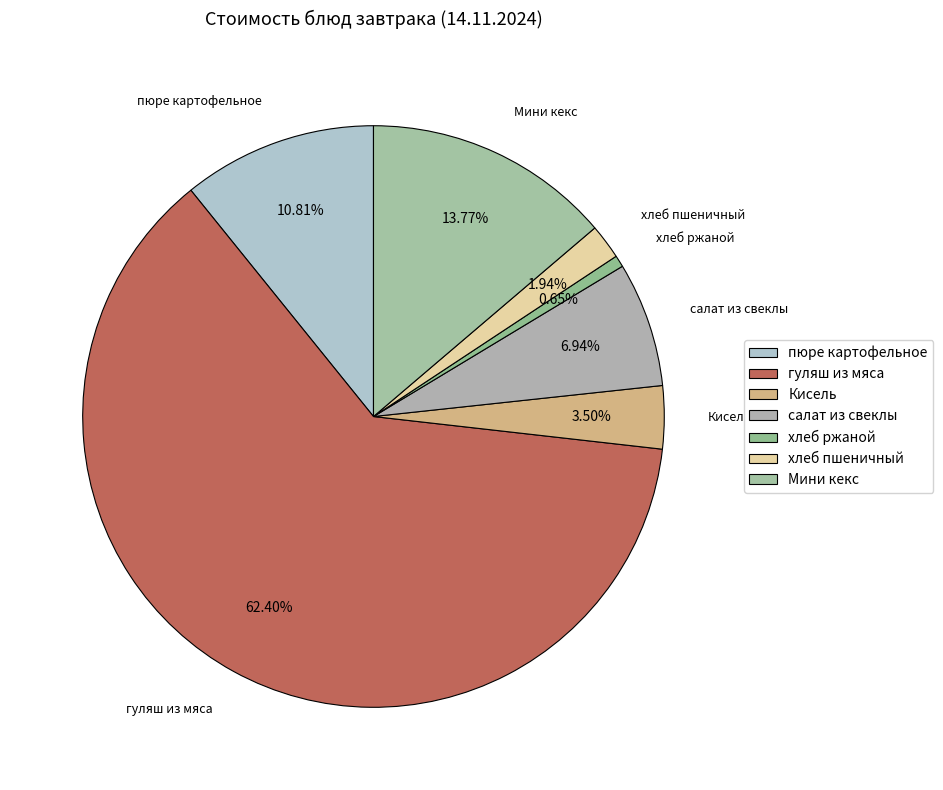

To the nearest percent, what is the combined percentage of Мини кекс and хлеб пшеничный?

16%